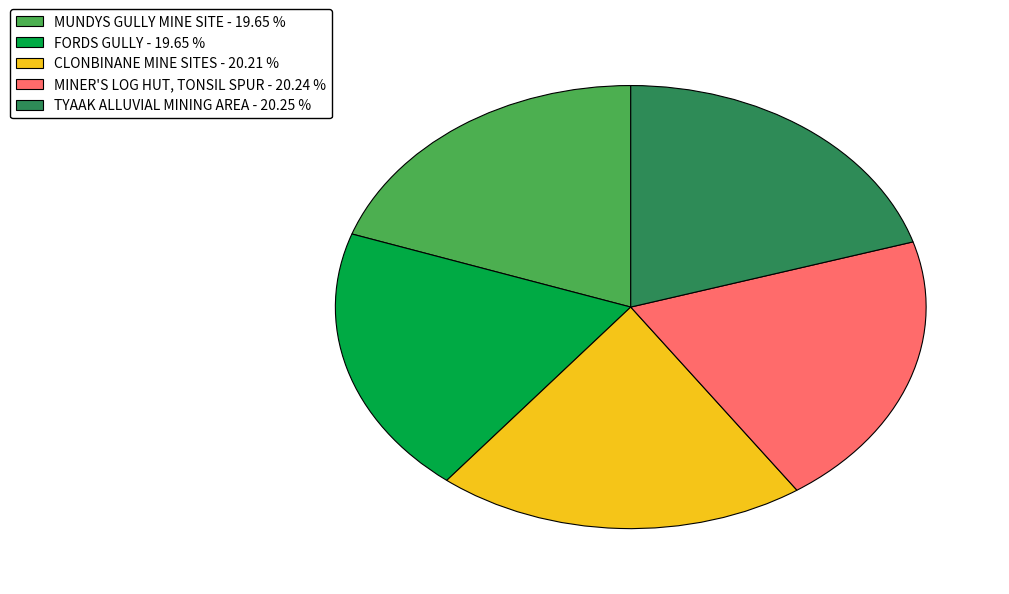

Is FORDS GULLY - 19.65 % the majority of the pie?

No